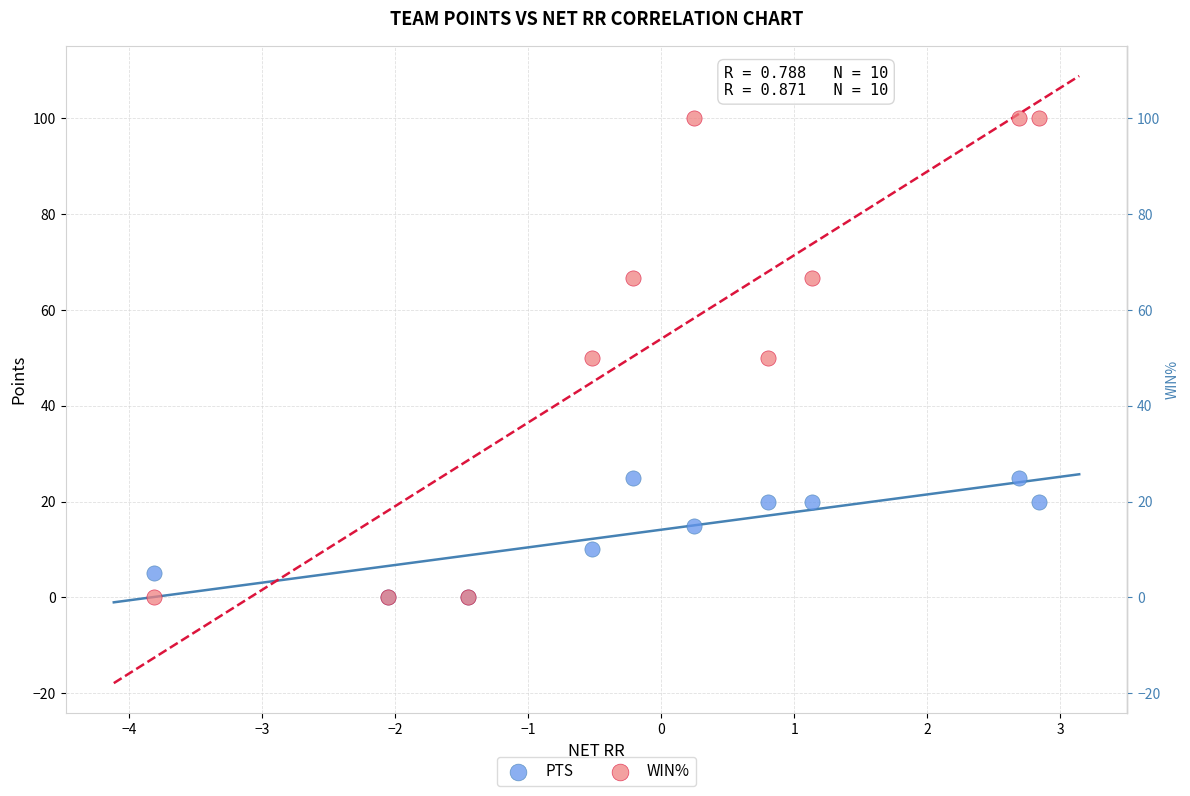

Which series has the largest Y range (max minus min)?

WIN%